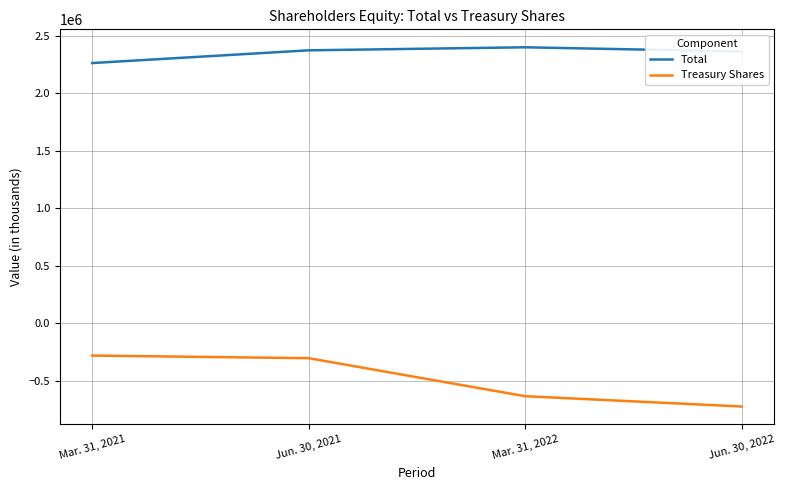

Is this an area chart (filled region under the line)?

No